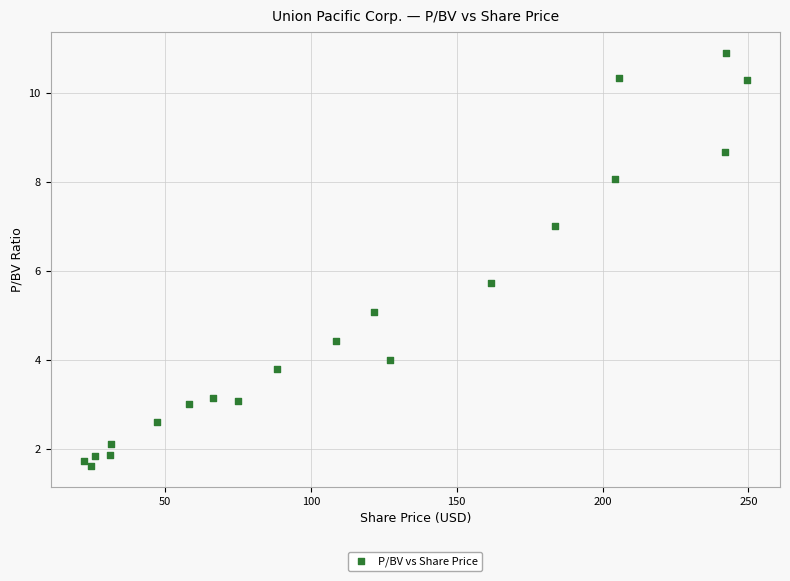

What Y value in the scatter plot is closest to 6?

5.7